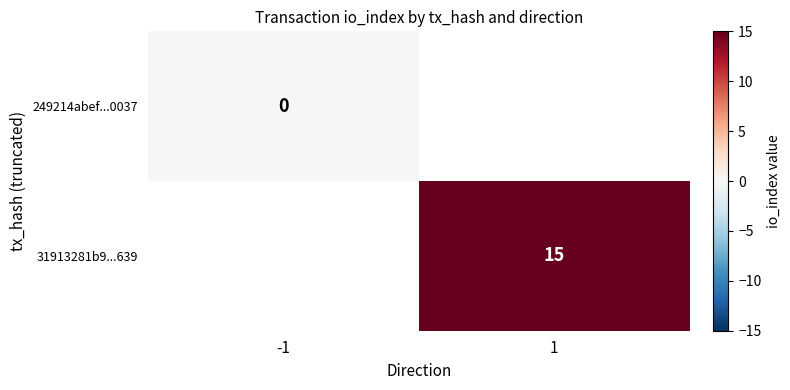

Is it true that 31913281b9...639 equals 21 at 1?

False